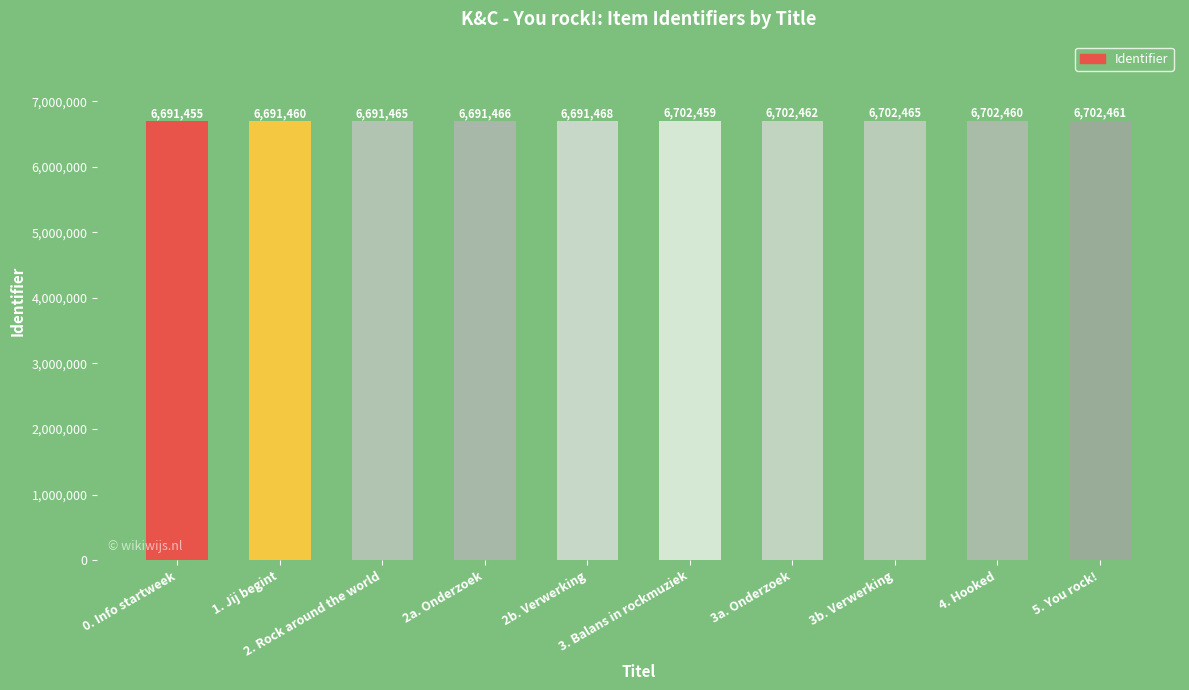

What is the difference between the maximum and second lowest values?

11005